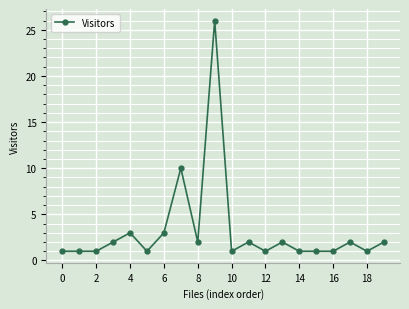

What is the value of the 11th point from the left?

1